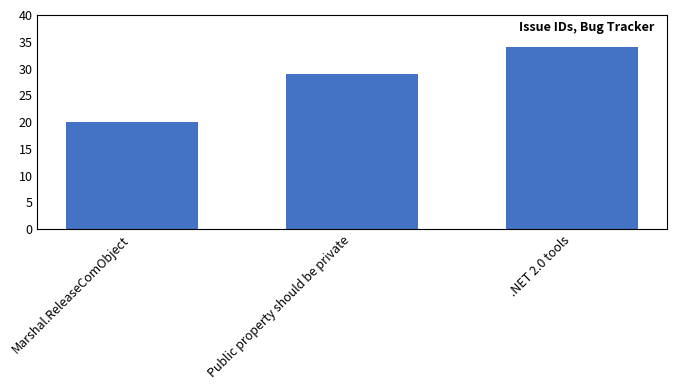

What is the sum of all values?

83